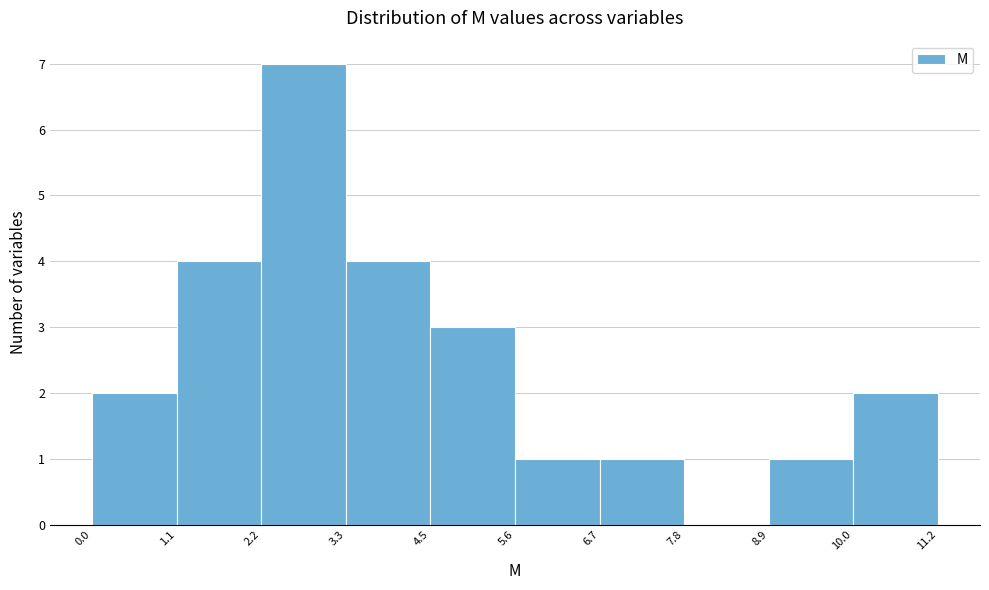

How tall is the bar that spans 0.0 to 1.1 on the x-axis? The values are not printed on the chart, so give them approximately, as read against the axis.

2